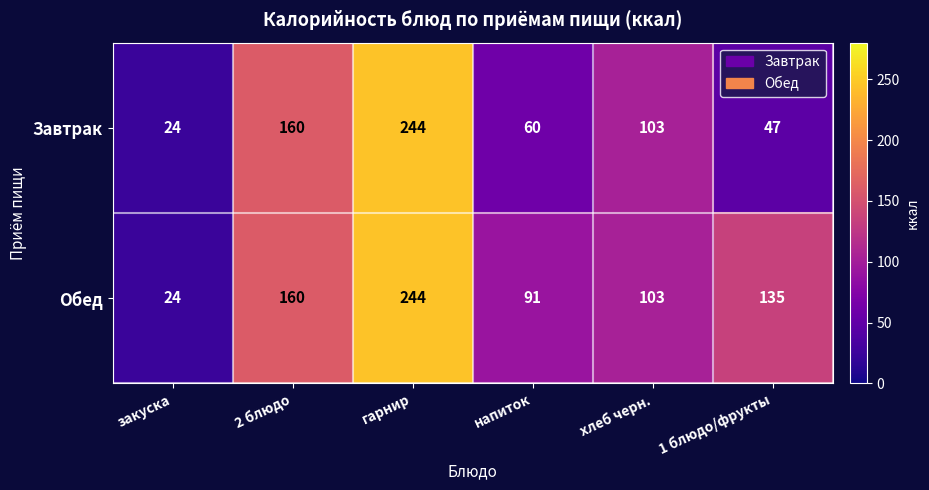

Which series has the largest total across all categories?

Обед